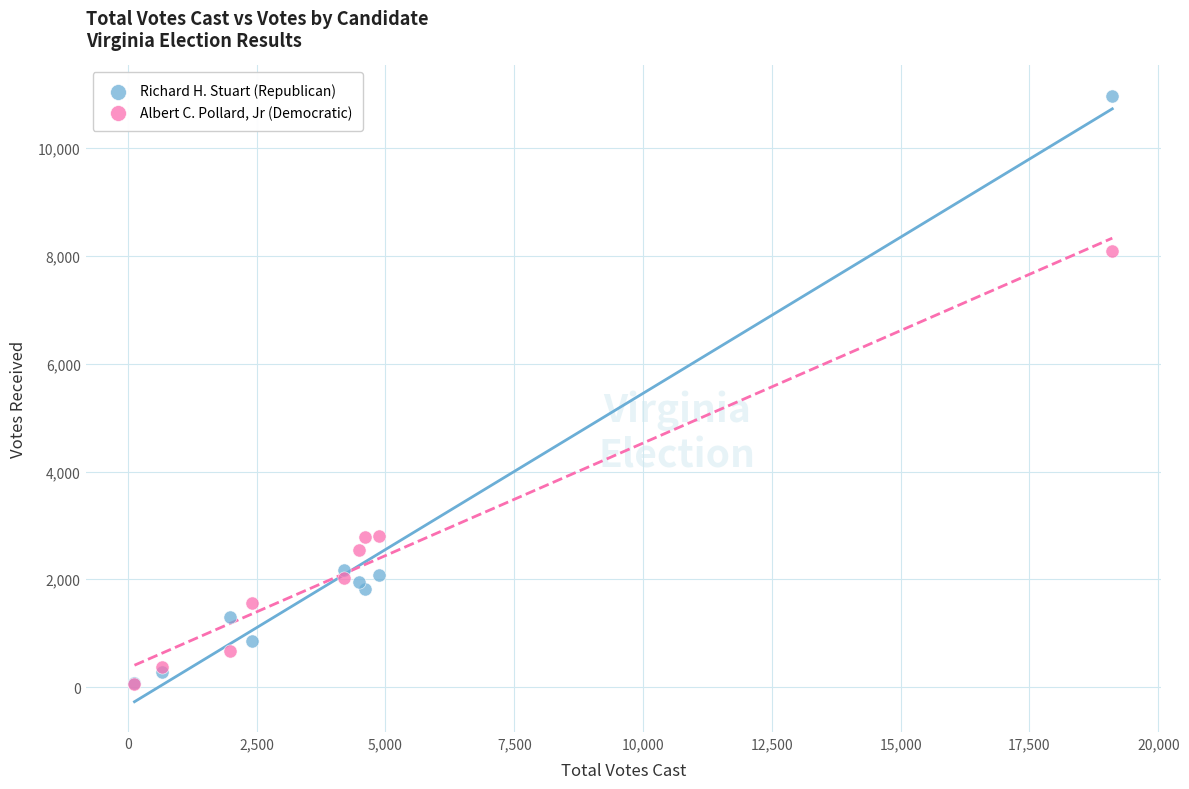

In the Richard H. Stuart (Republican) series, what Y value is closest to 5526?

2177